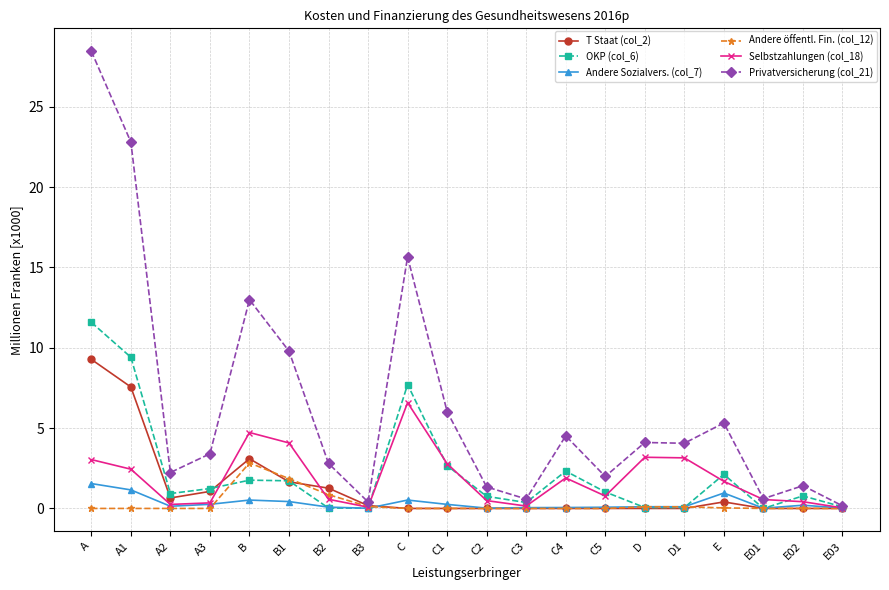

Does the chart have visible grid lines?

Yes